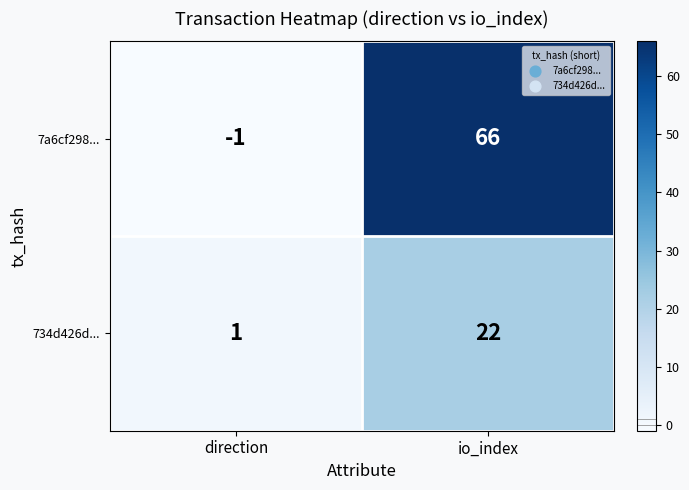

At which label is 734d426d... closest to 11?

direction